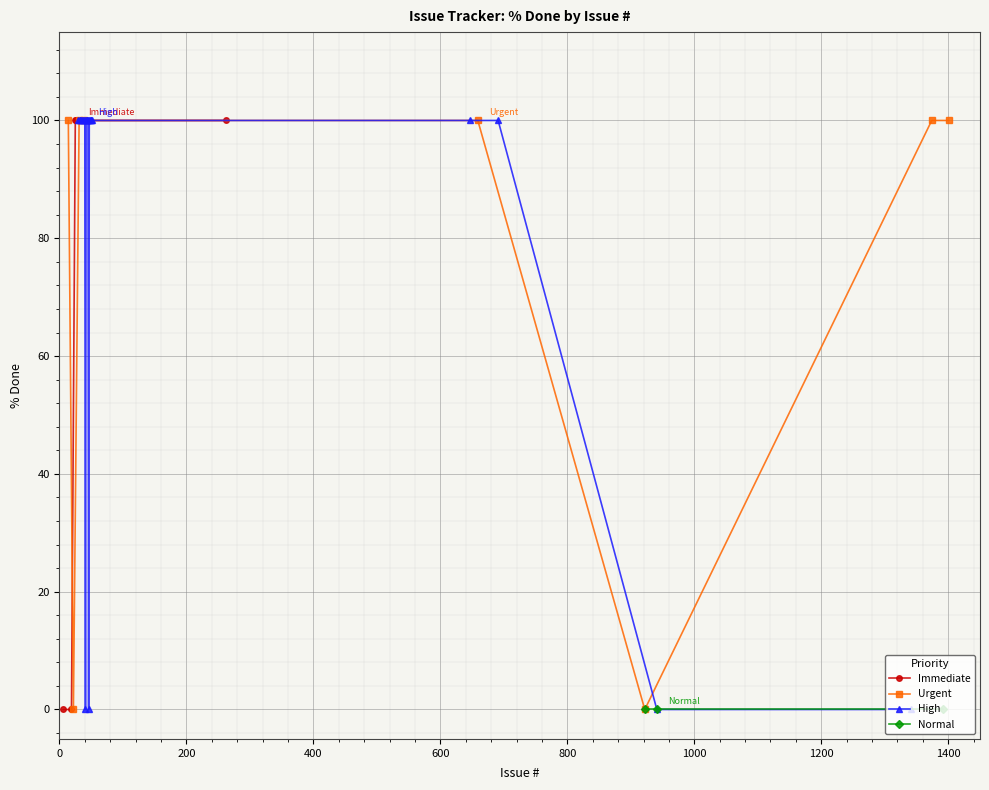

What is the highest value of the Immediate series?

100